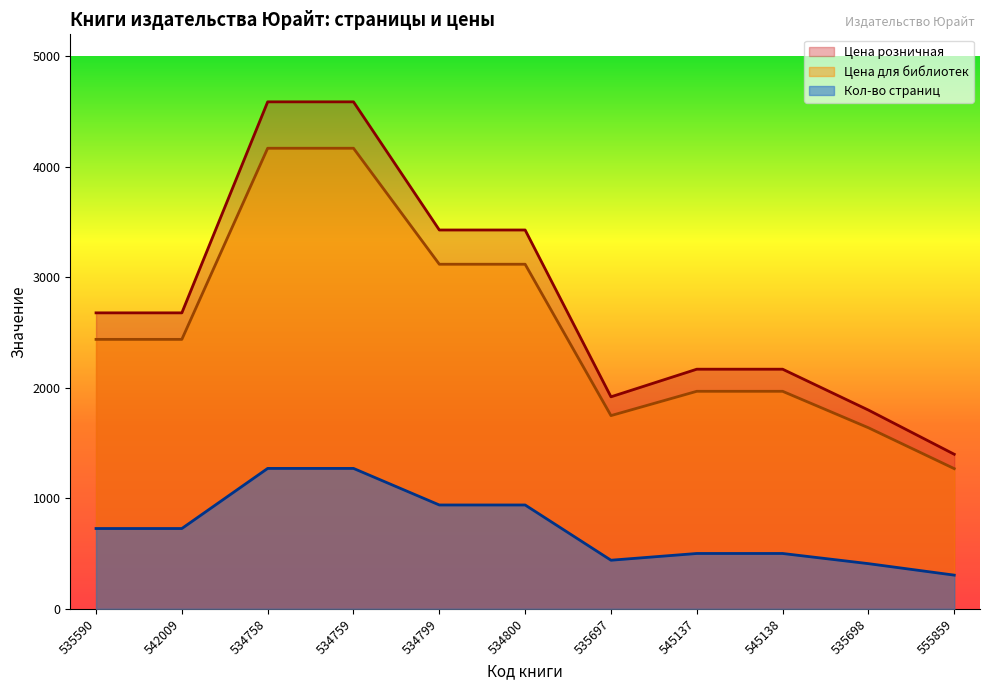

What is the difference between the second highest and second lowest values in the Цена розничная series?

2790